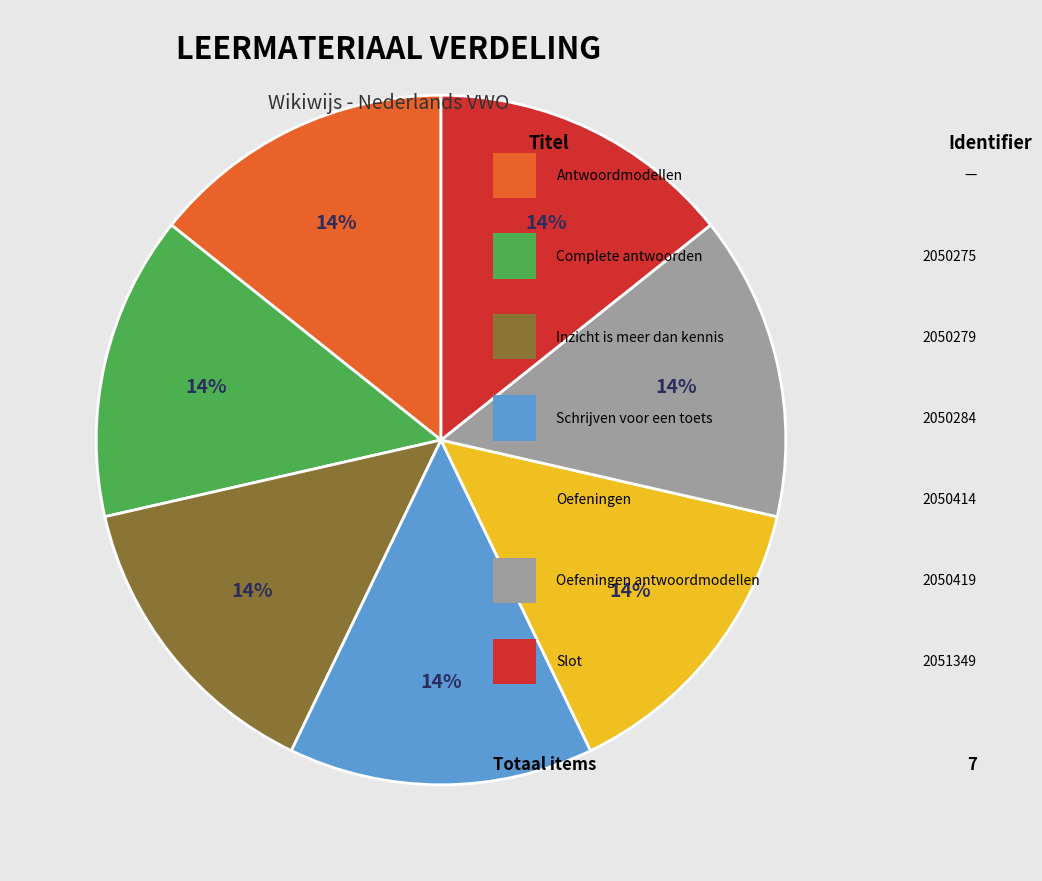

To the nearest percent, what is the average slice percentage?

14%